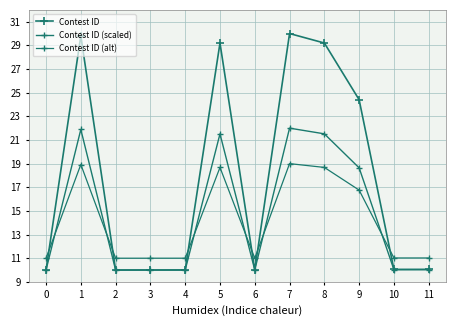

Which series changed the most between 10 and 11?

Contest ID